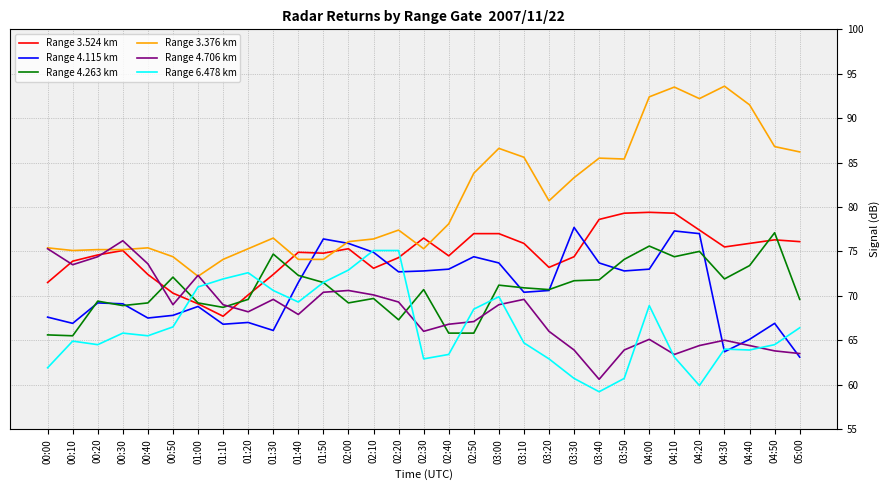

Is it true that Range 4.706 km equals 40.9 at 03:20?

False